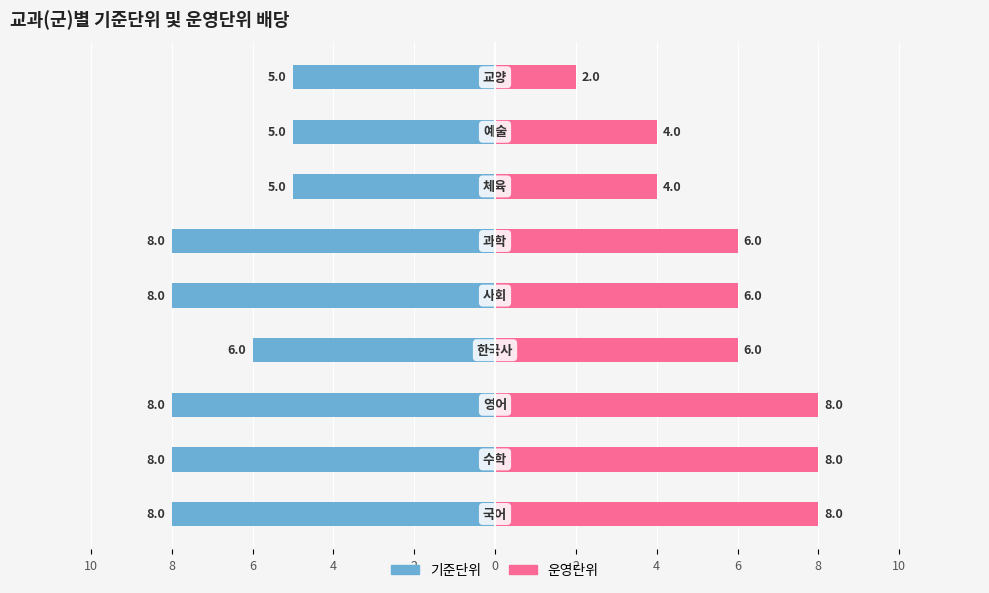

What is the value of the 기준단위 bar at the 3rd from the left?

-8